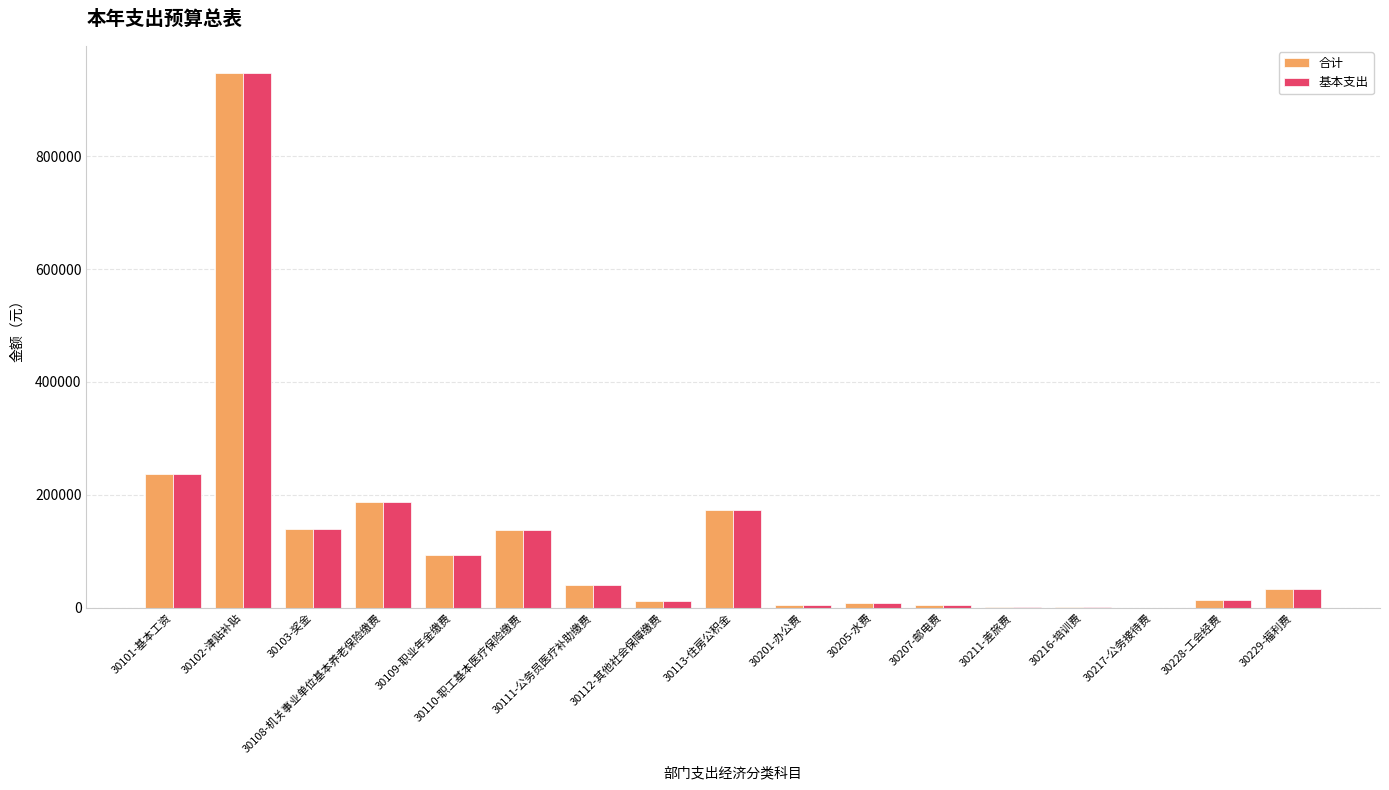

Where is 基本支出 nearest to the value 473872?

30101-基本工资